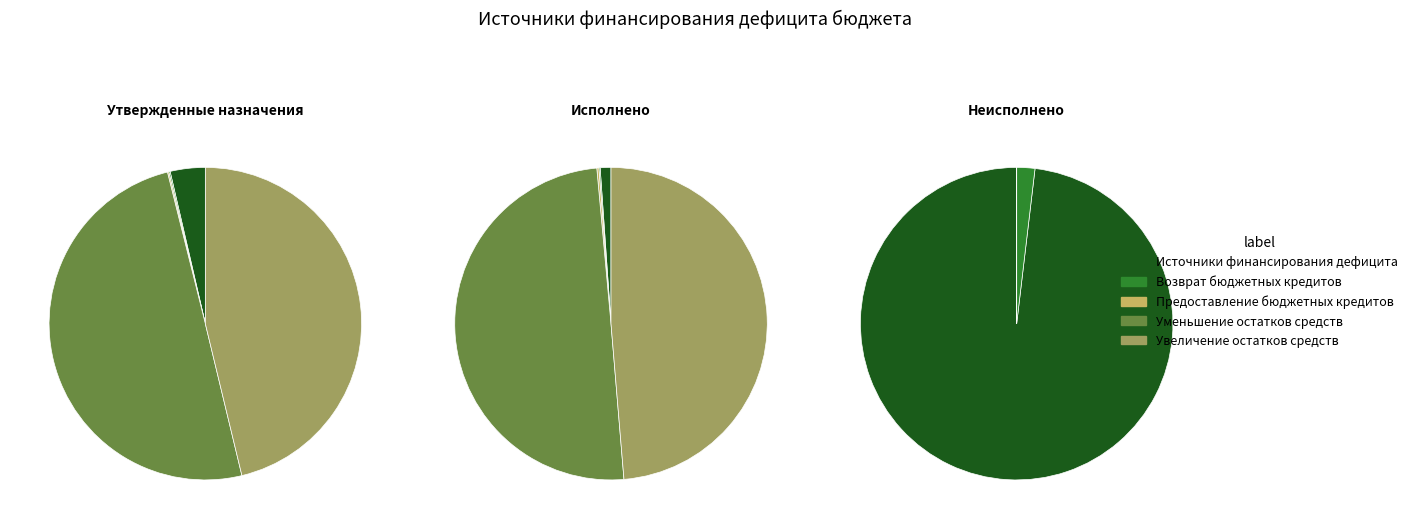

Does any single category account for the majority?

No